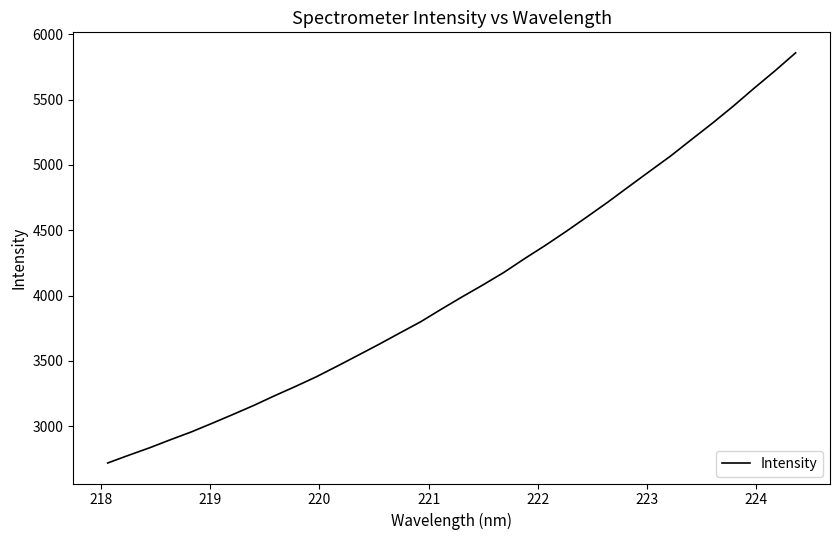

What is the difference between the maximum and minimum values?

3138.6